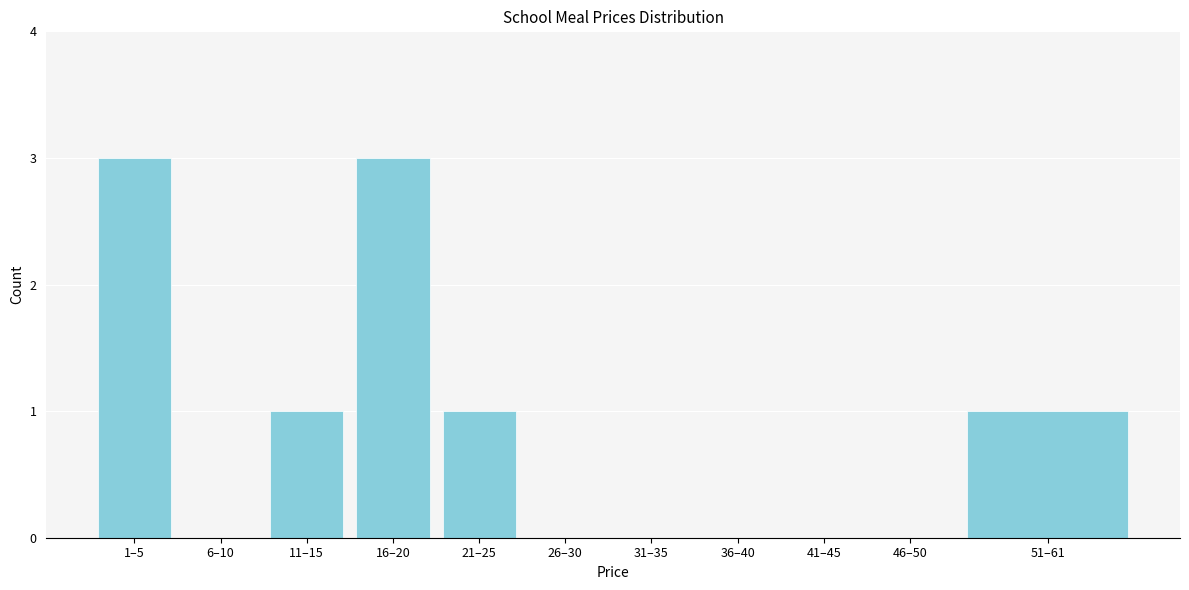

Reading left to right, what are all the values shown in this chart?

1–5=3	6–10=0	11–15=1	16–20=3	21–25=1	26–30=0	31–35=0	36–40=0	41–45=0	46–50=0	51–61=1